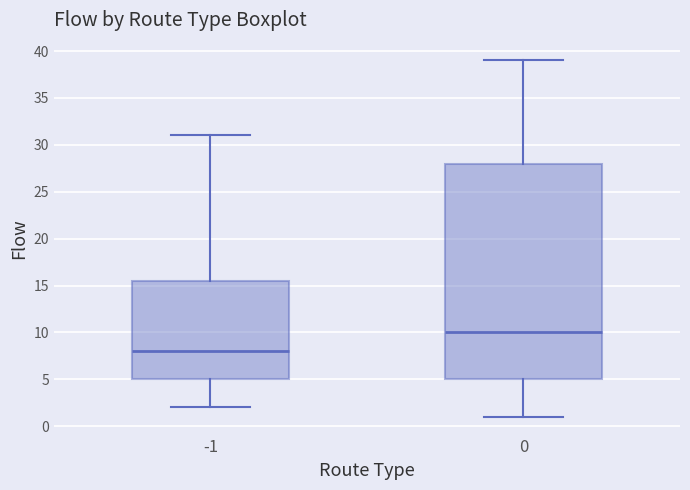

Where does the median line of the box at x = -1 sit on the y-axis? The values are not printed on the chart, so give them approximately, as read against the axis.

8.0